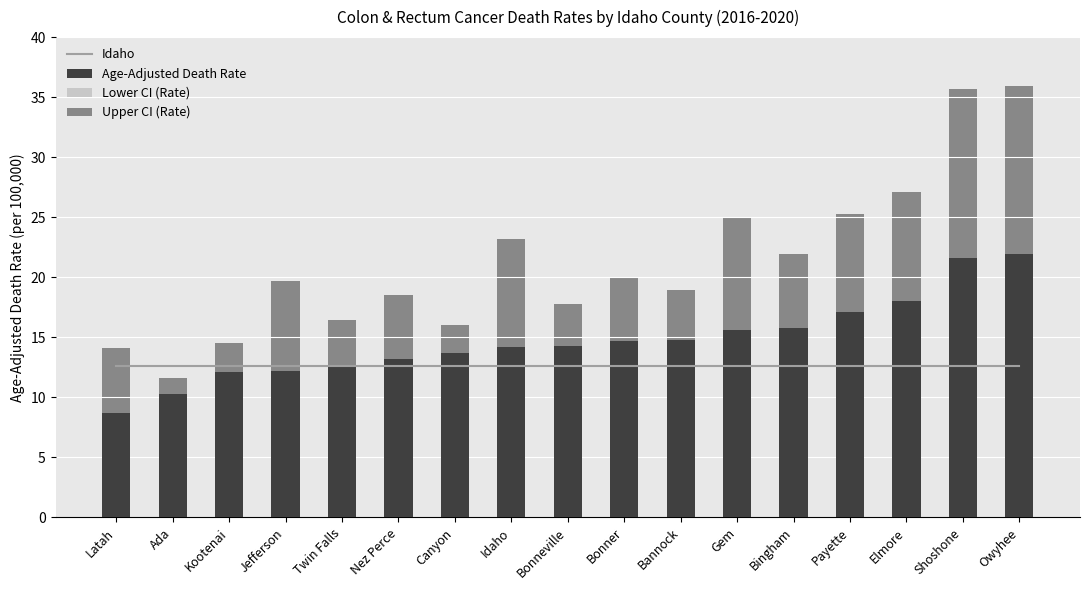

Which category has the lowest value in the Age-Adjusted Death Rate series?

Latah